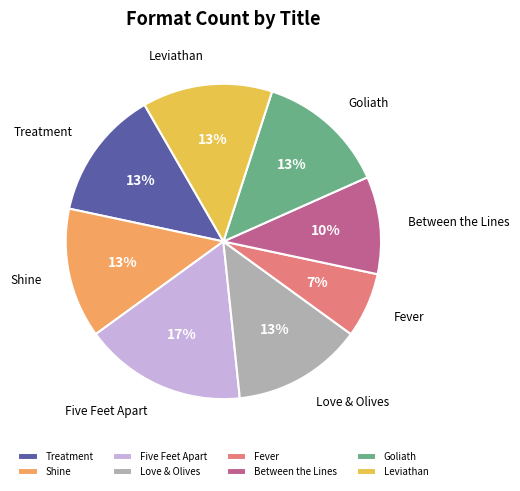

Do Shine and Leviathan together represent more than half of the pie?

No